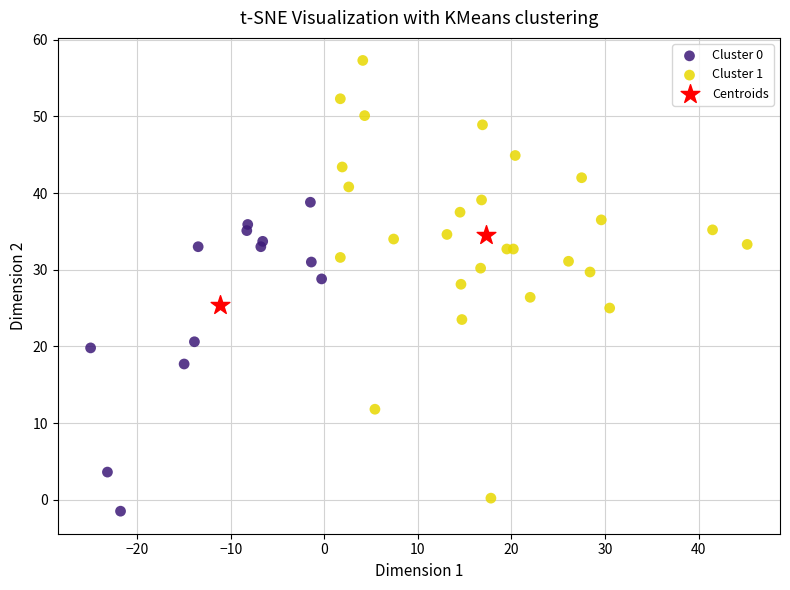

Which series reaches the maximum Y coordinate?

Cluster 1